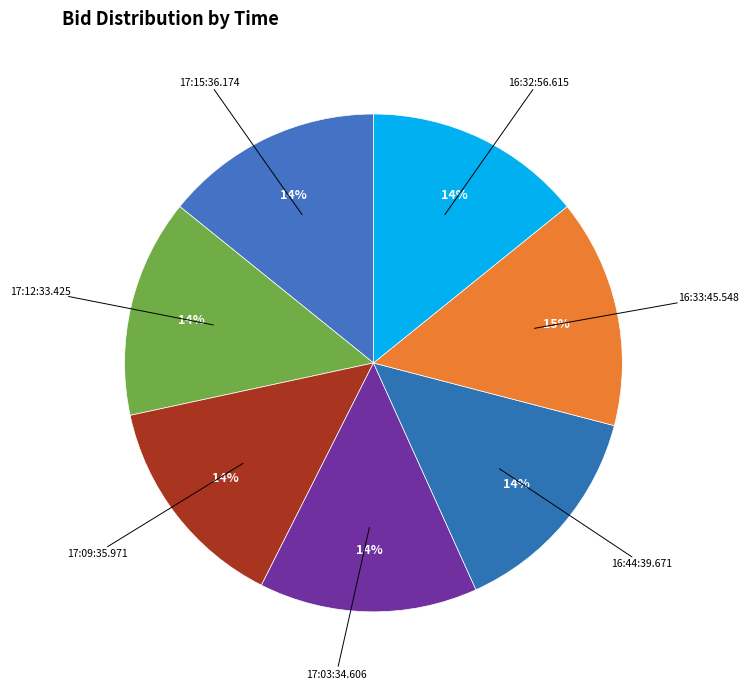

Does any single category account for the majority?

No